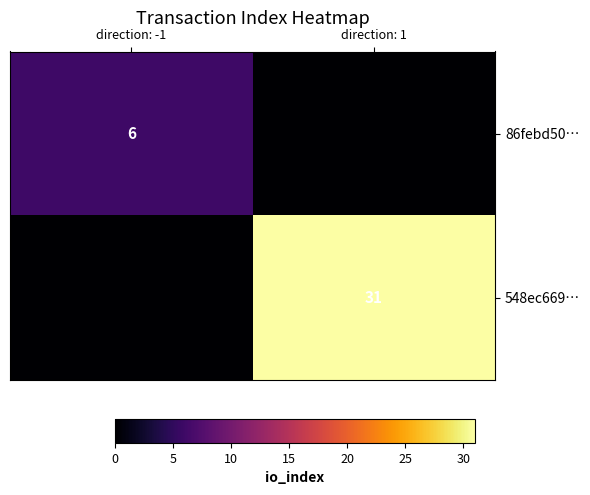

The 548ec669… series shows 17 at direction: 1. True or false?

False